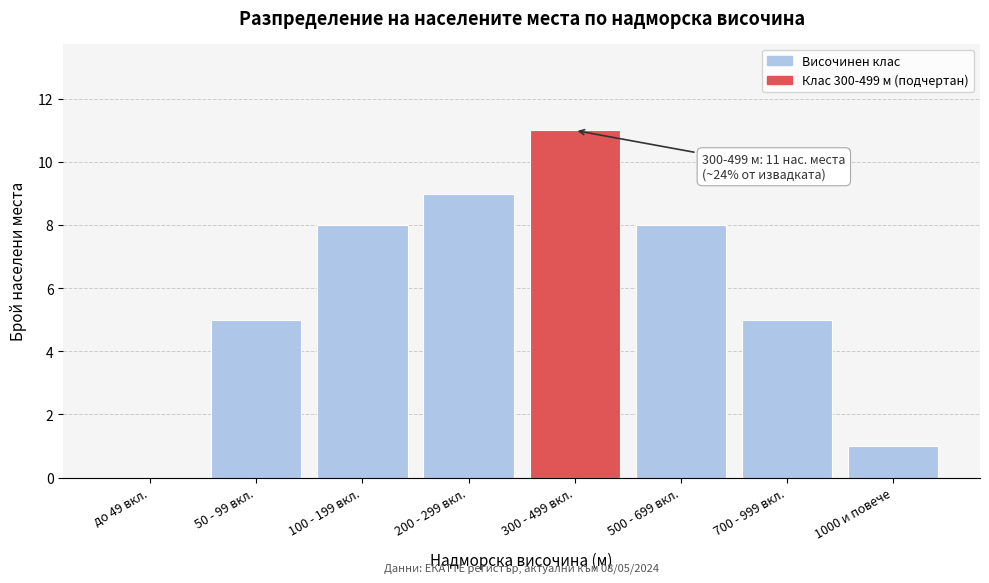

Reading right to left, transcribe all the data shown in this chart.

1000 и повече=1	700 - 999 вкл.=5	500 - 699 вкл.=8	300 - 499 вкл.=11	200 - 299 вкл.=9	100 - 199 вкл.=8	50 - 99 вкл.=5	до 49 вкл.=0